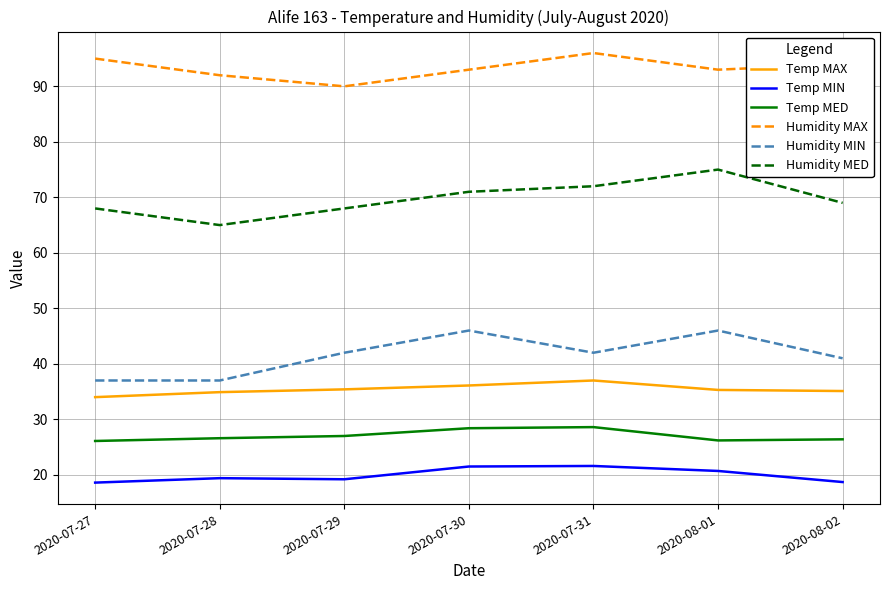

Is it true that Humidity MAX equals 161.9 at 2020-08-02?

False